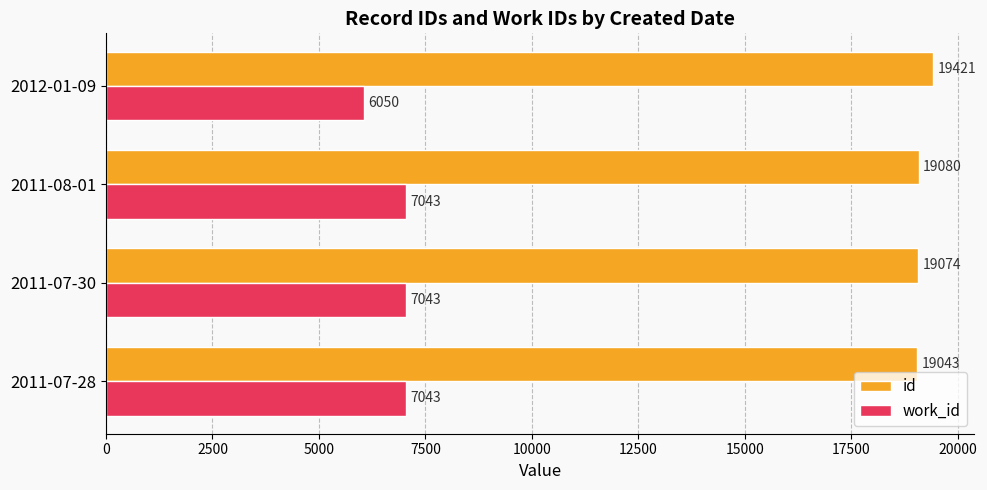

List the series in order of their overall mean, lowest first.

work_id, id